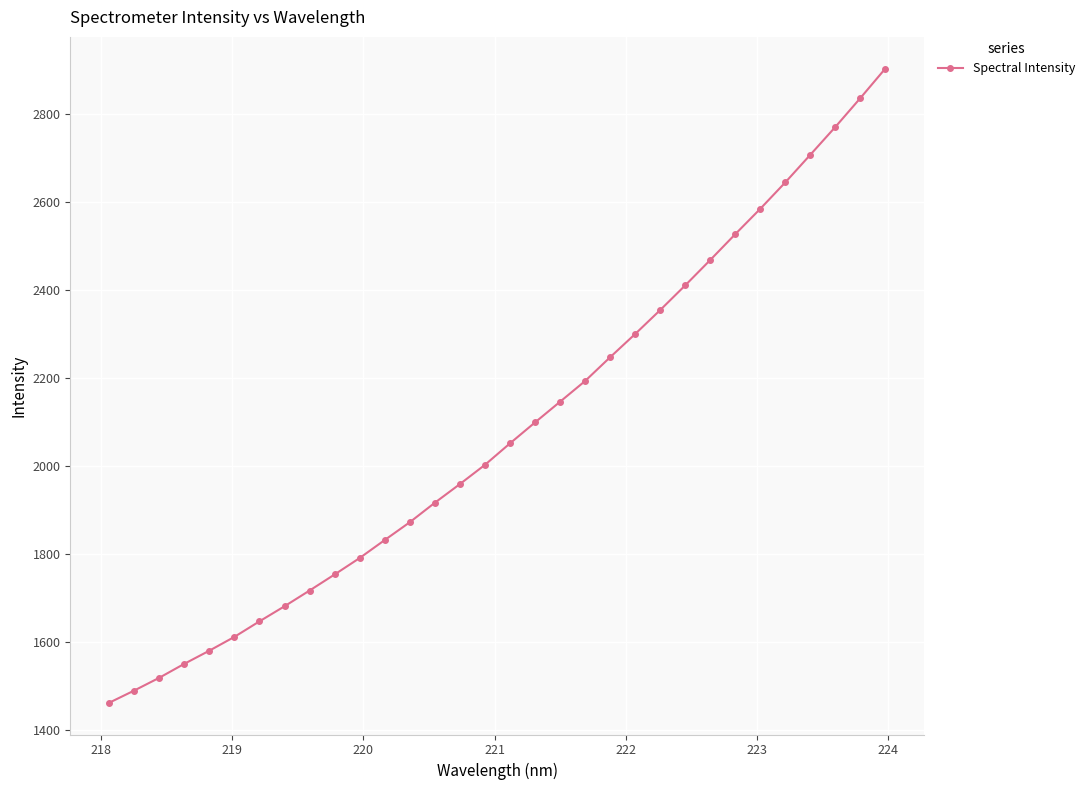

True or false: there are more than 2 points higher than both neighbors.

False